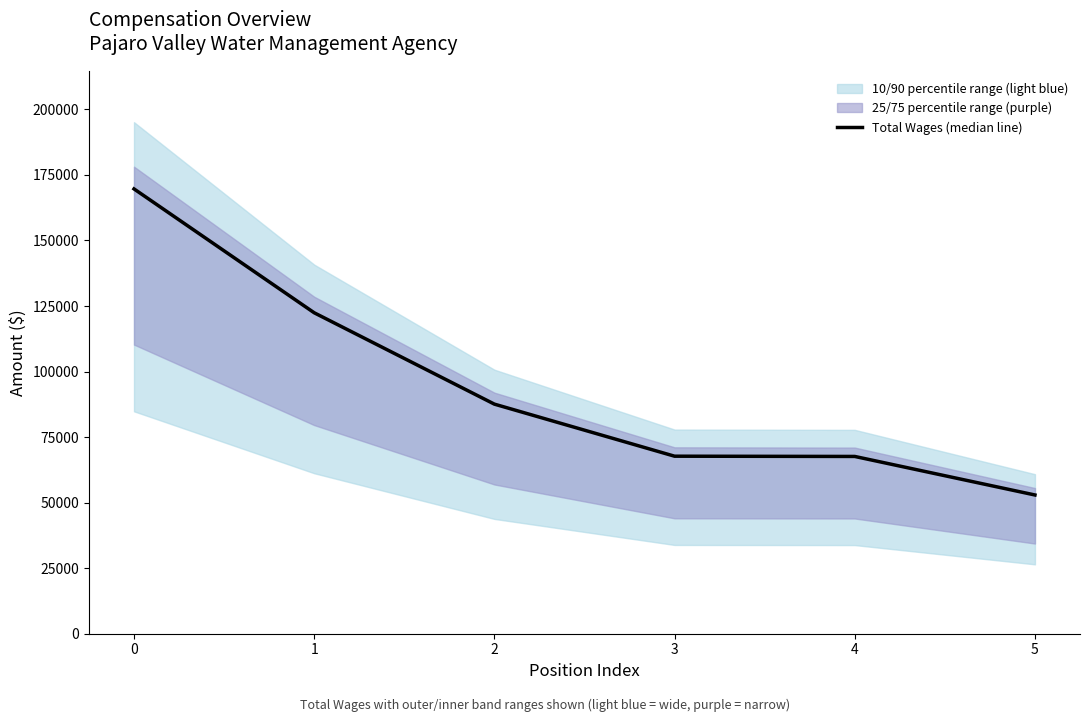

Approximately how many times larger is the value at 3 compared to 4?

1.0